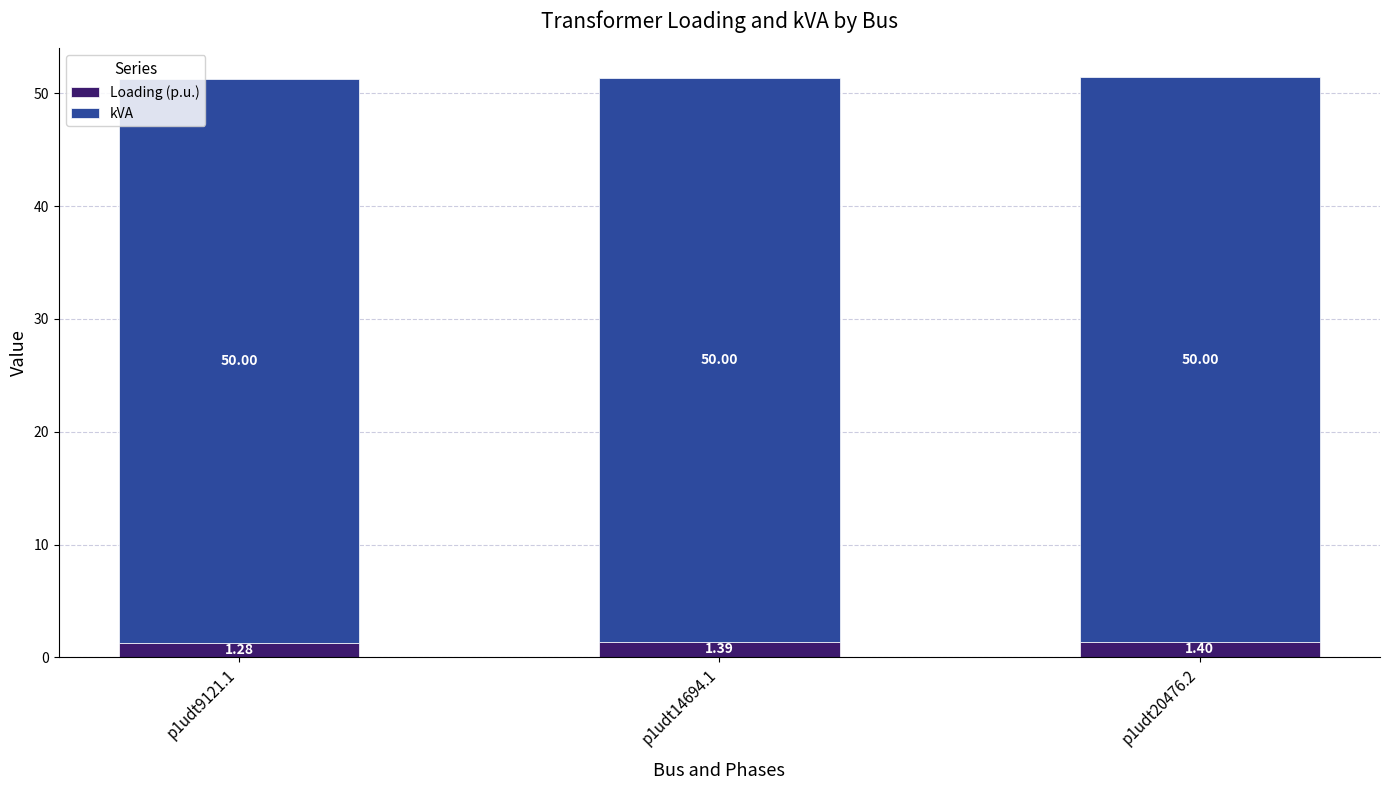

At which label does Loading (p.u.) reach its minimum?

p1udt9121.1